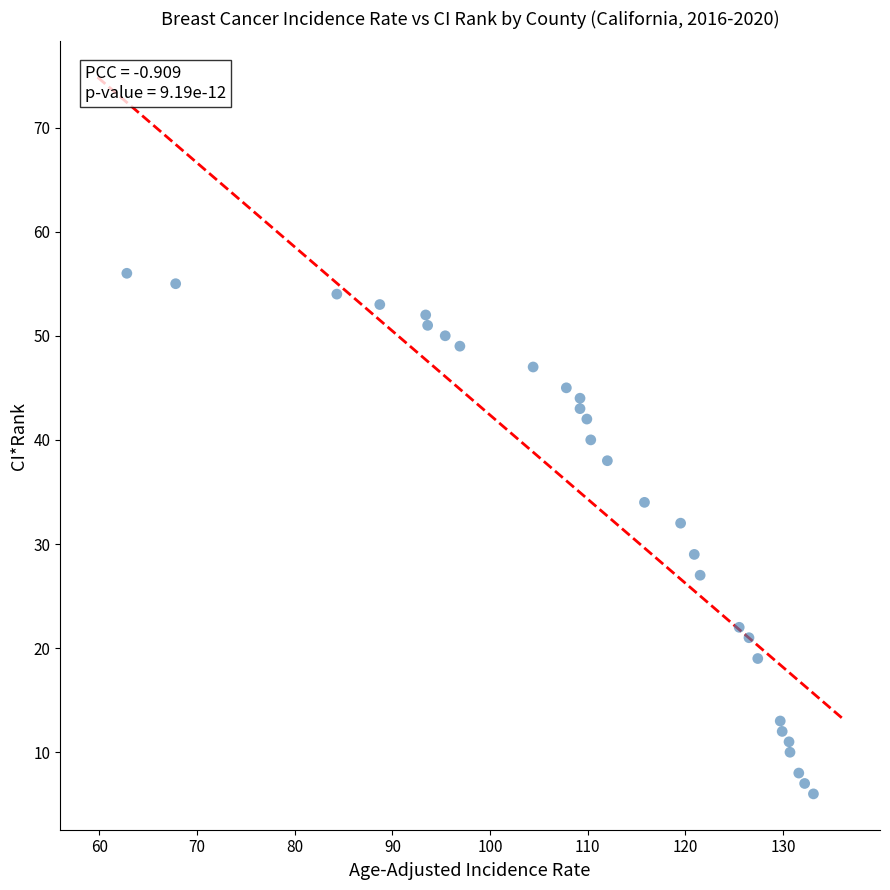

What Y value in the scatter plot is closest to 31?

32